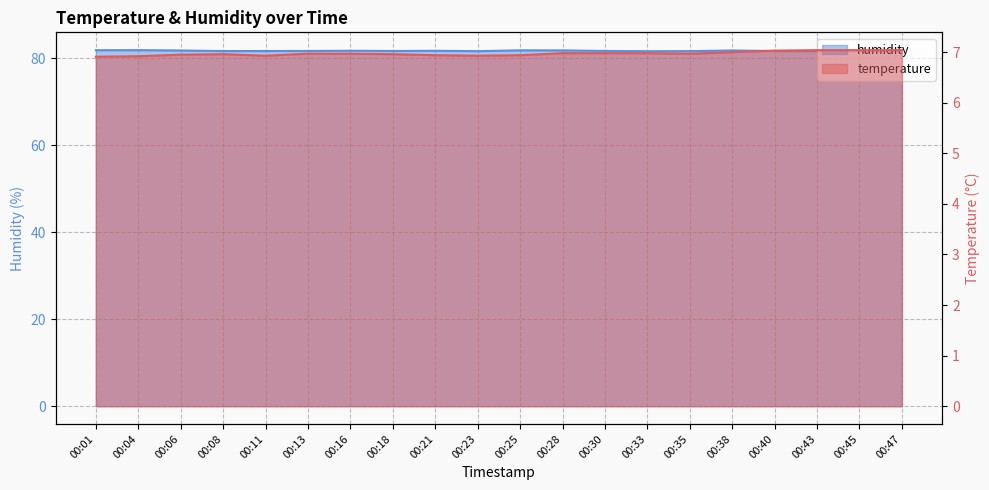

What are all the series names shown in the legend?

temperature, humidity